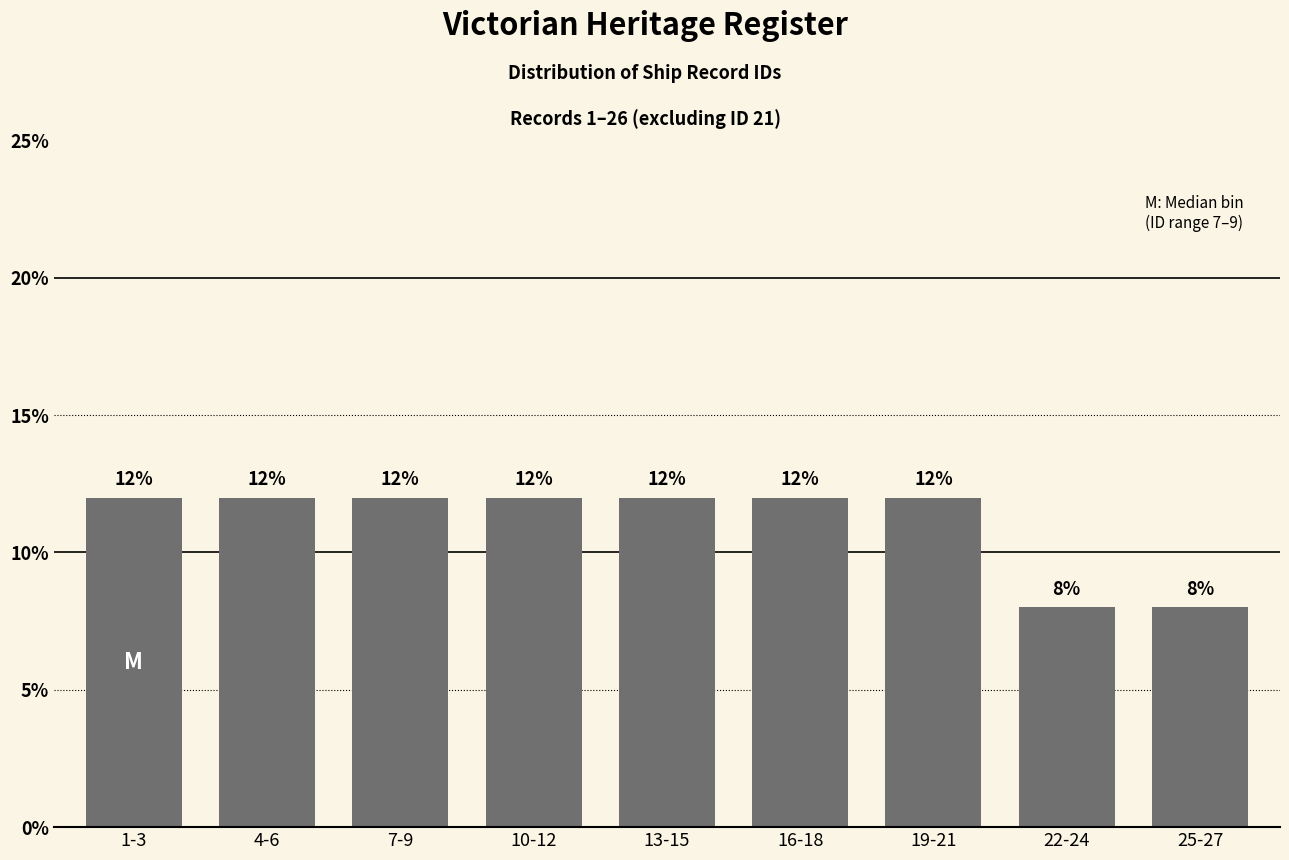

Reading left to right, extract all data points from this chart.

1-3=12	4-6=12	7-9=12	10-12=12	13-15=12	16-18=12	19-21=12	22-24=8	25-27=8